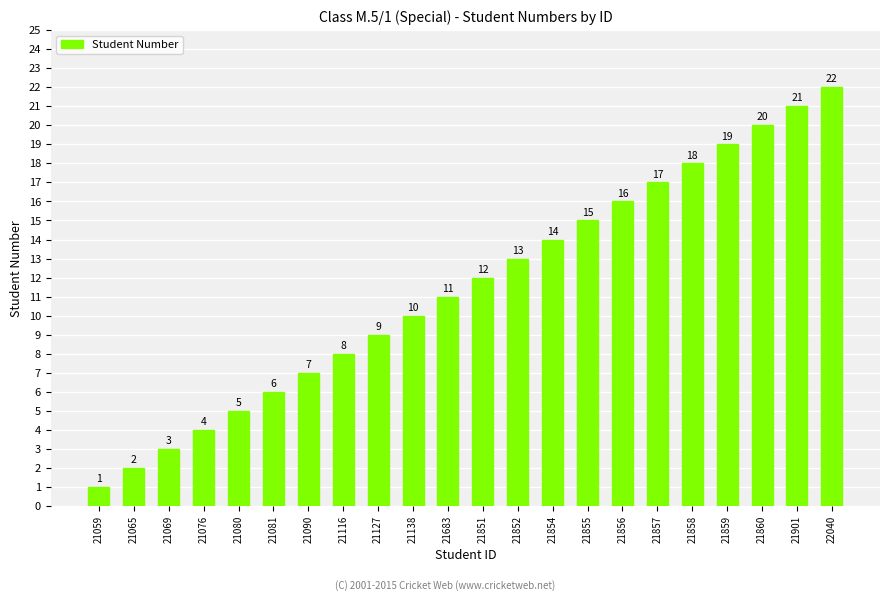

What is the average value?

12